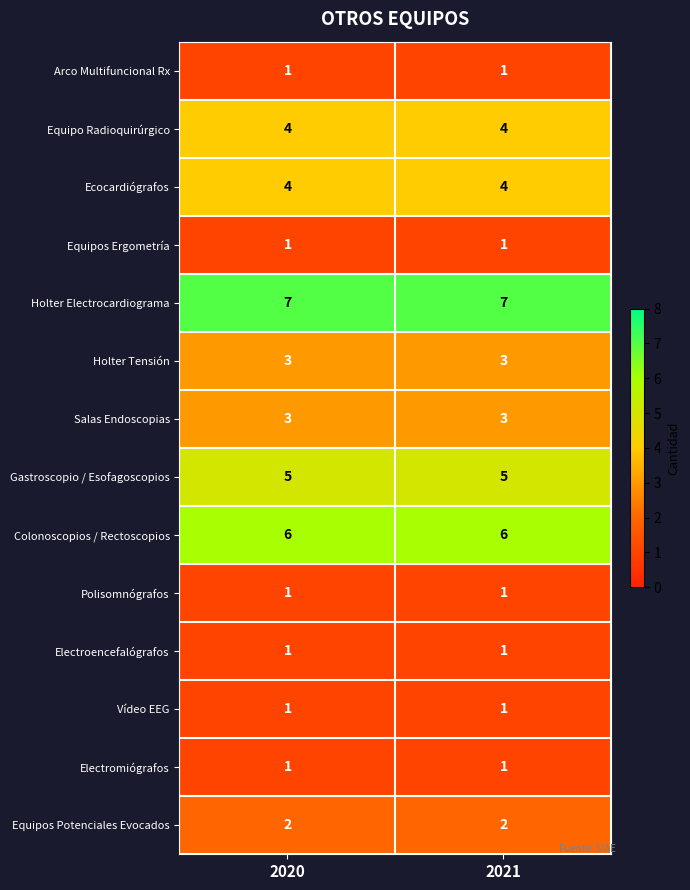

Count the number of data series in this chart.

14